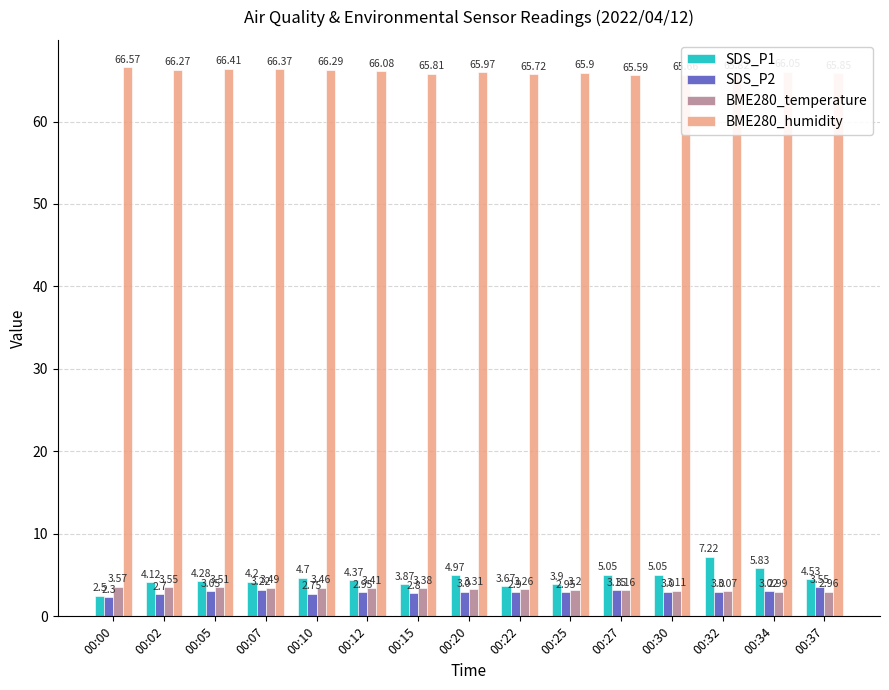

At how many categories does at least one series exceed 5?

15